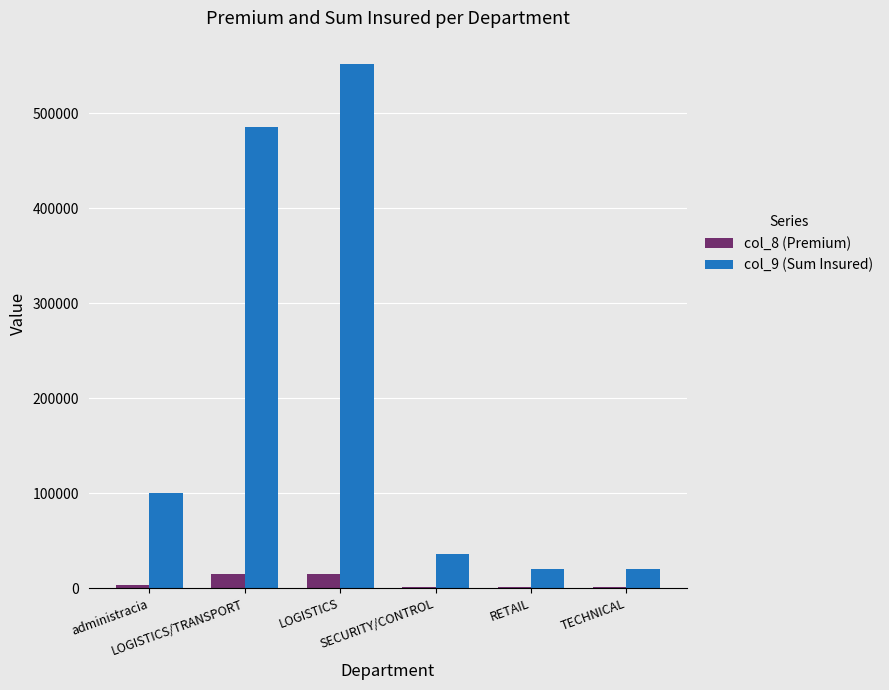

Rank the series by their average value, from lowest to highest.

col_8 (Premium), col_9 (Sum Insured)